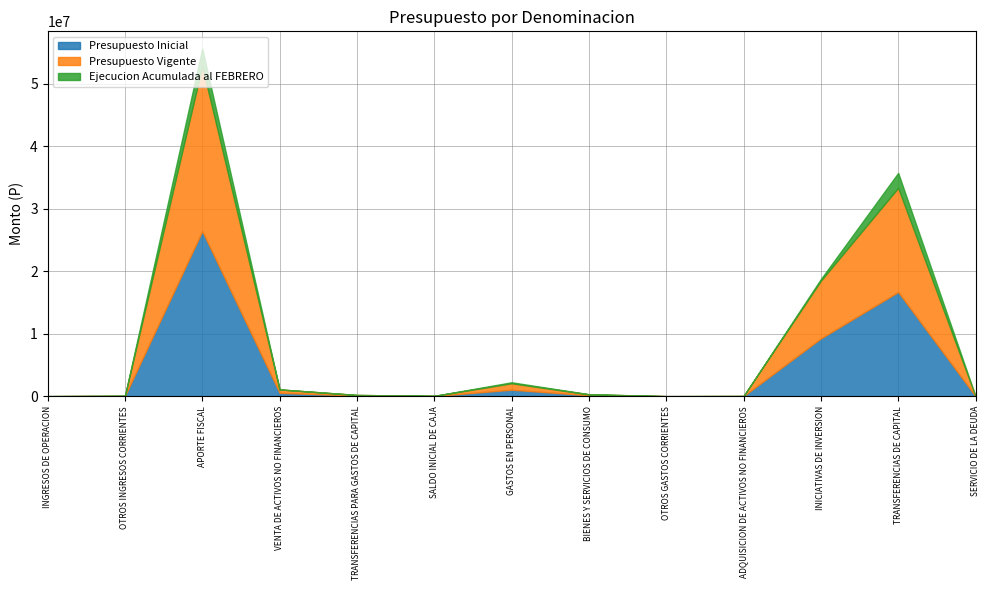

What is the approximate value of Ejecucion Acumulada al FEBRERO at APORTE FISCAL, to the nearest 100?

2774500